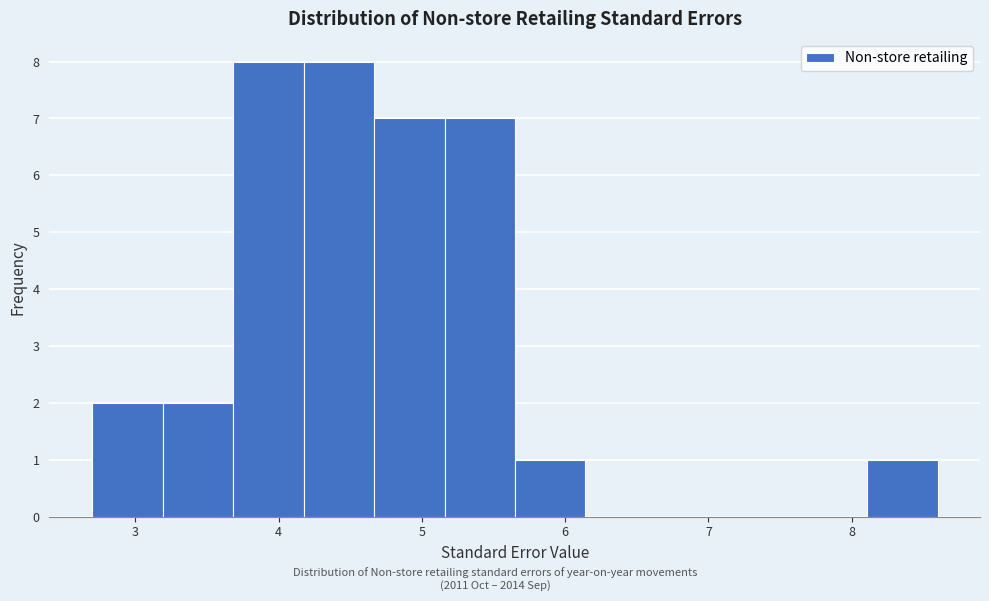

Reading left to right, list every bar in this chart as the range it spans on the x-axis followed by its height. Neither the bar edges nor the heights are printed on the chart, so give them approximately, as read against the axes.

2.7 to 3.2: 2
3.2 to 3.7: 2
3.7 to 4.2: 8
4.2 to 4.7: 8
4.7 to 5.2: 7
5.2 to 5.7: 7
5.7 to 6.1: 1
6.1 to 6.6: 0
6.6 to 7.1: 0
7.1 to 7.6: 0
7.6 to 8.1: 0
8.1 to 8.6: 1